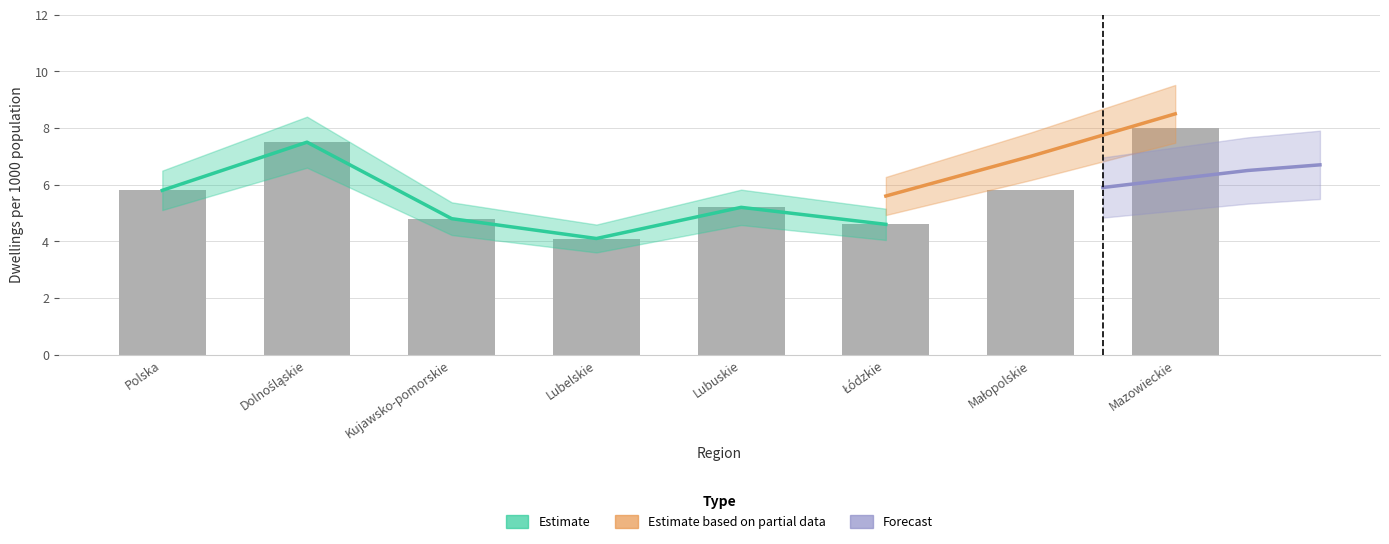

What value does the ogółem total (dwellings) series have at Mazowieckie?

8.0